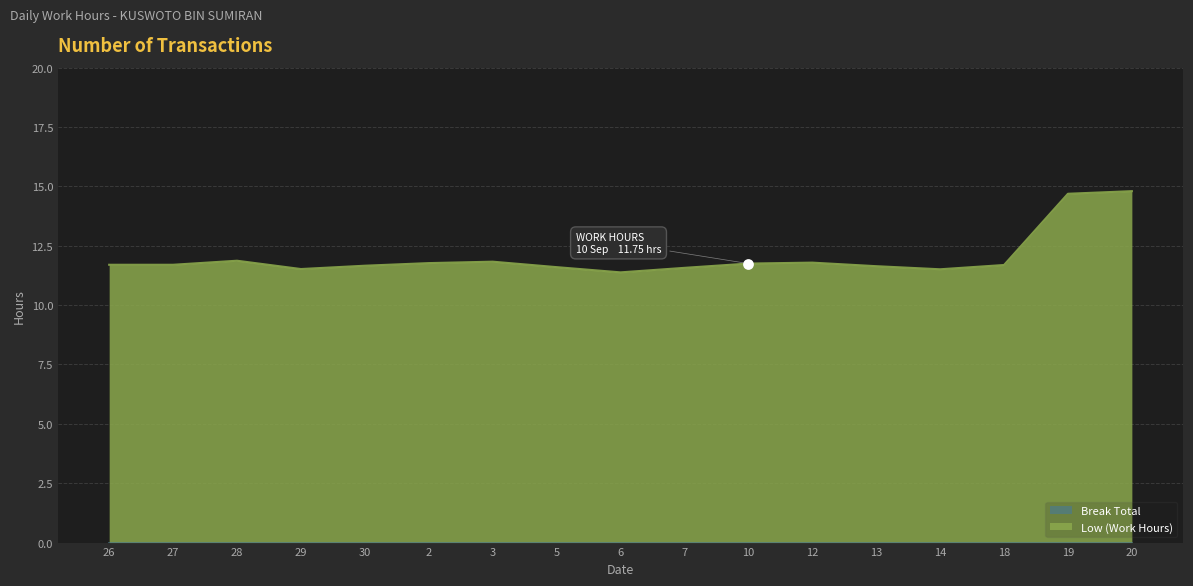

Approximately how many times larger is the value at 6 compared to 12?

1.0